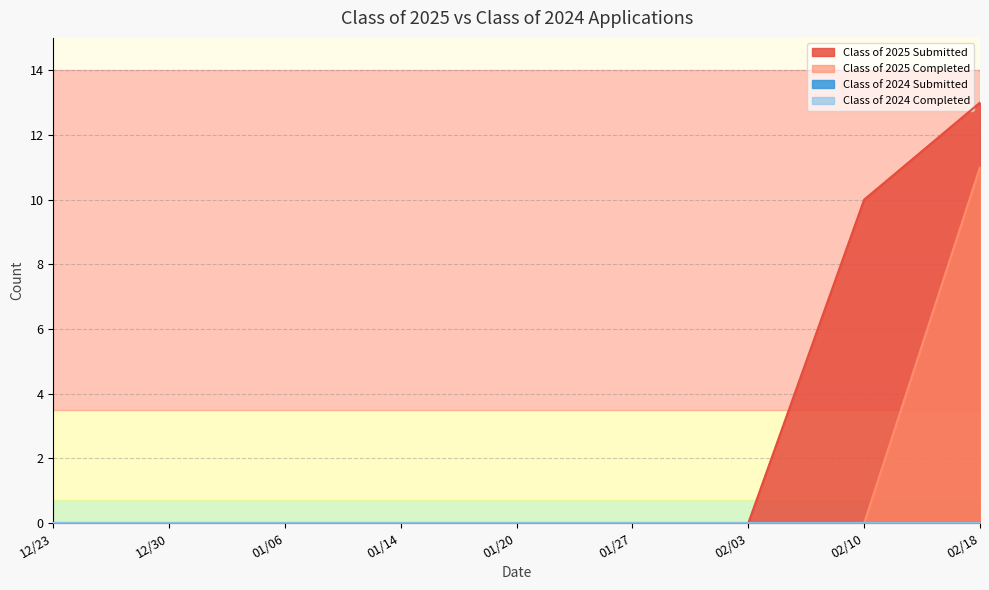

Reading left to right, extract all data points from this chart.

Class of 2025 Submitted: 02/18=13	02/10=10	02/03=0	01/27=0	01/20=0	01/14=0	01/06=0	12/30=0	12/23=0
Class of 2025 Completed: 02/18=11	02/10=0	02/03=0	01/27=0	01/20=0	01/14=0	01/06=0	12/30=0	12/23=0
Class of 2024 Submitted: 02/18=0	02/10=0	02/03=0	01/27=0	01/20=0	01/14=0	01/06=0	12/30=0	12/23=0
Class of 2024 Completed: 02/18=0	02/10=0	02/03=0	01/27=0	01/20=0	01/14=0	01/06=0	12/30=0	12/23=0